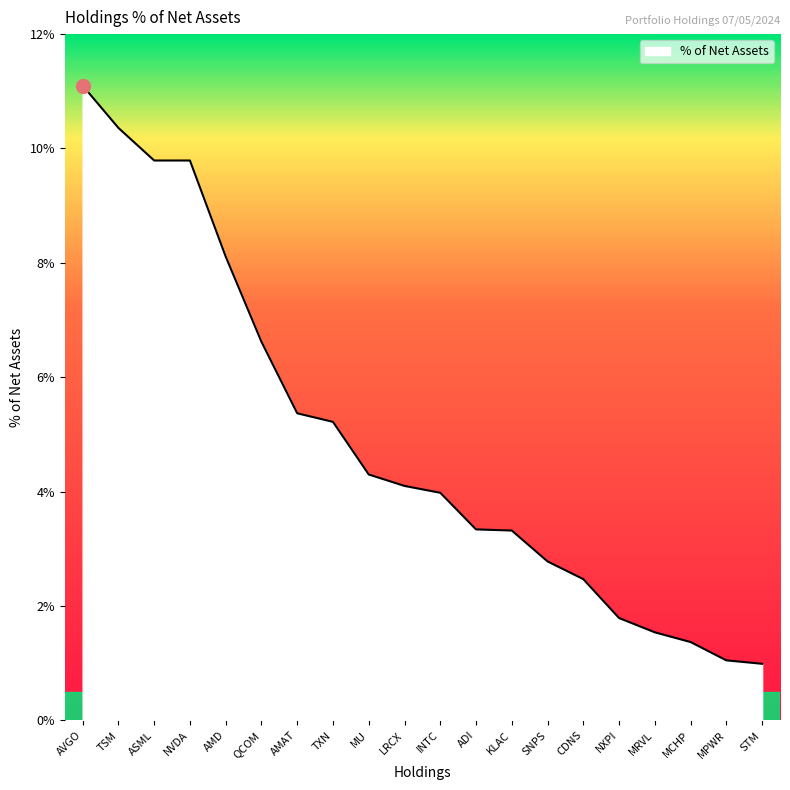

How many distinct data groups are displayed?

1